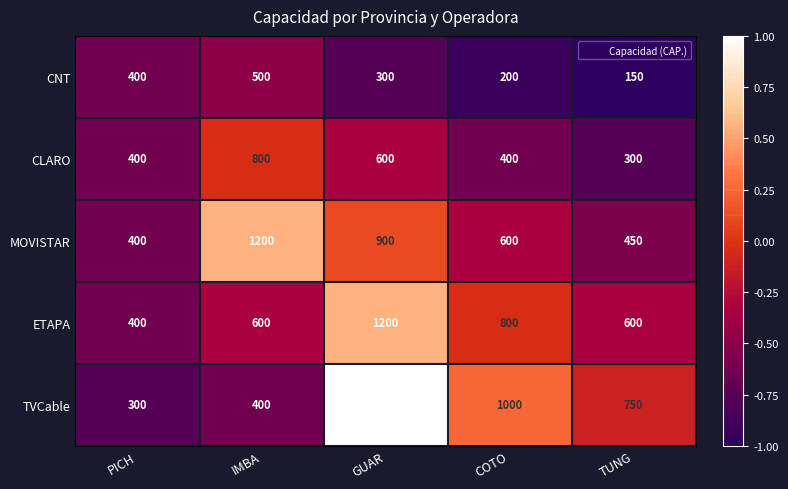

Which series has the widest spread of values?

TVCable